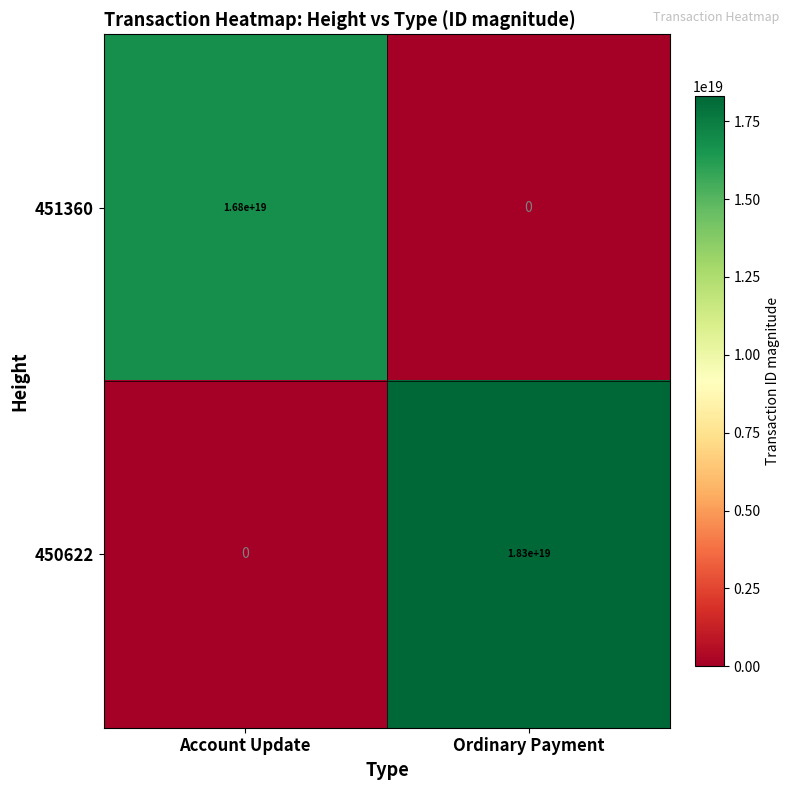

Is it true that 451360 equals 6031472204193804288 at Ordinary Payment?

False